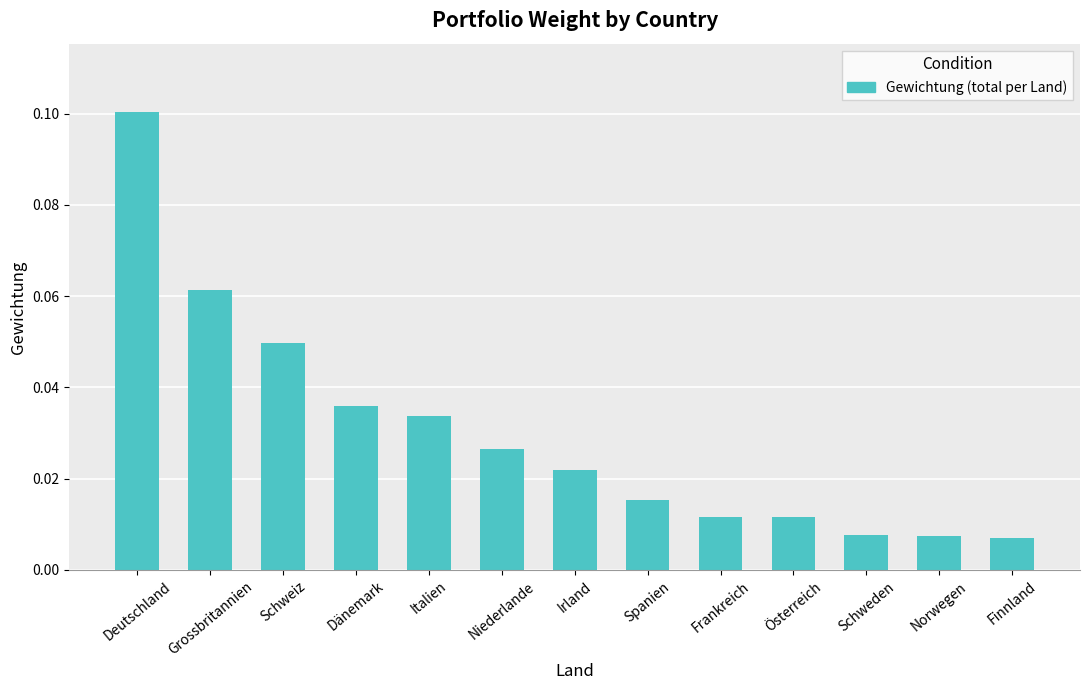

Between Österreich and Irland, which is larger?

Irland